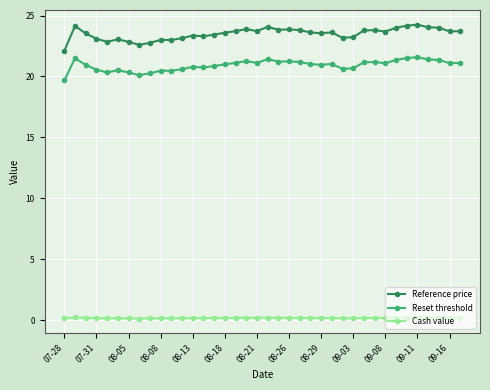

Does the chart have visible grid lines?

Yes